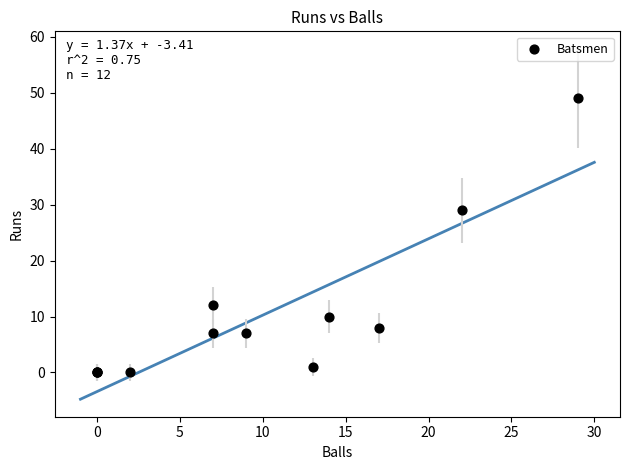

What Y value in the scatter plot is closest to 24?

29